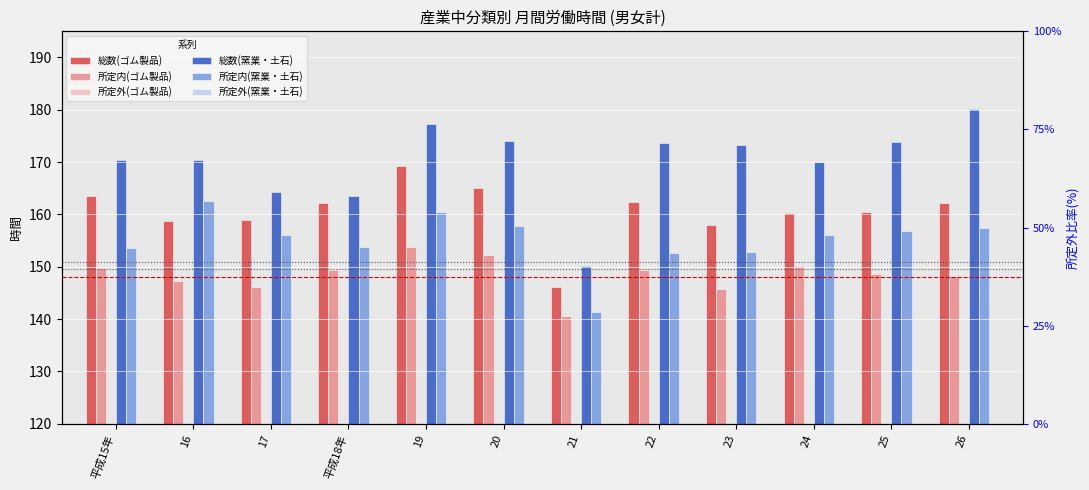

Reading left to right, what are all the values shown in this chart?

総数(ゴム製品): 163.6	158.7	158.9	162.2	169.2	165.0	146.1	162.3	158.0	160.2	160.4	162.1
所定内(ゴム製品): 149.8	147.3	146.1	149.3	153.7	152.3	140.6	149.3	145.7	150.2	148.6	148.2
所定外(ゴム製品): 13.8	11.4	12.8	12.9	15.5	12.7	5.5	13.0	12.3	10.0	11.8	13.9
総数(窯業・土石): 170.4	170.5	164.3	163.5	177.3	174.1	150.1	173.7	173.3	170.1	173.8	180.2
所定内(窯業・土石): 153.5	162.6	156.1	153.8	160.4	157.8	141.4	152.6	152.9	156.0	156.9	157.4
所定外(窯業・土石): 16.9	7.9	8.2	9.7	16.9	16.3	8.7	21.1	20.4	14.1	16.9	22.8